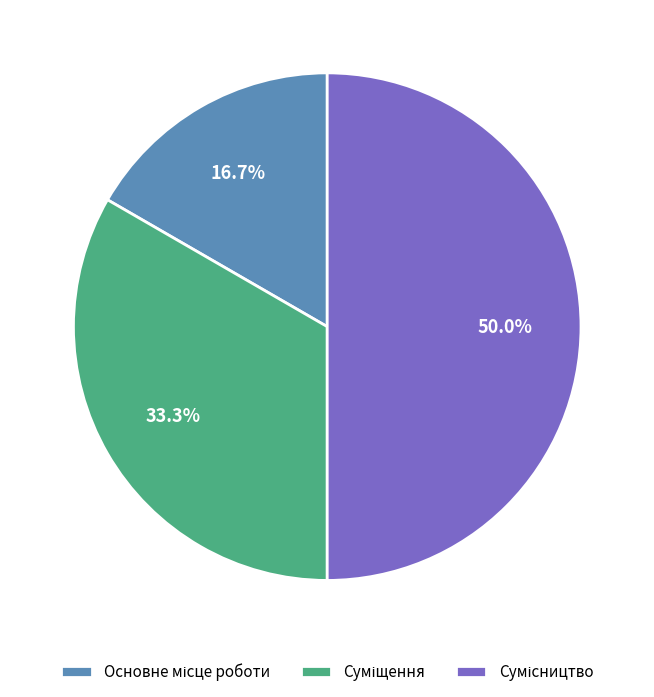

Is Суміщення the majority of the pie?

No